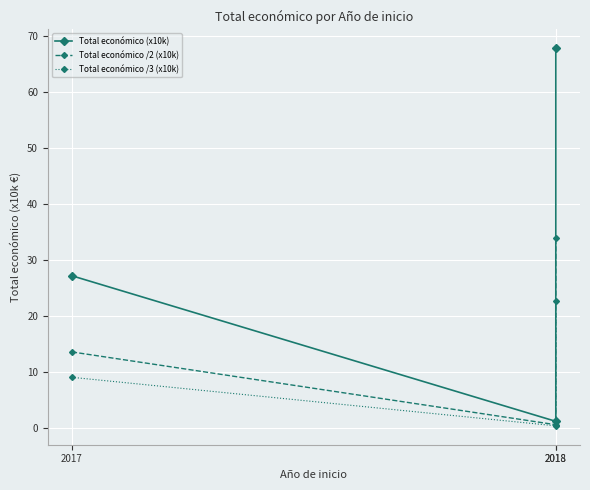

What value does the Total económico (x10k) series have at 2018?

67.7